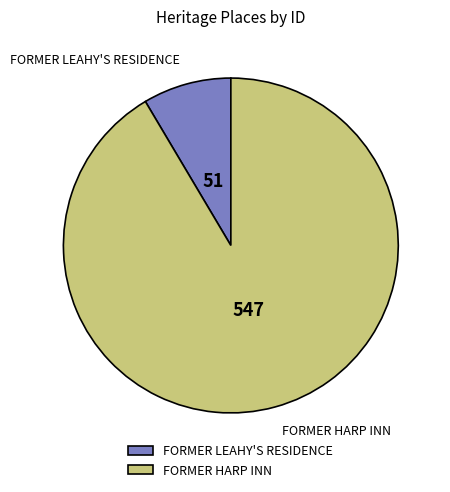

How many slices are in this pie chart?

2